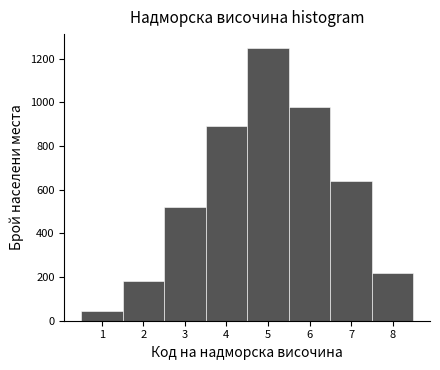

Which range on the x-axis has the tallest bar?

4.5 to 5.5